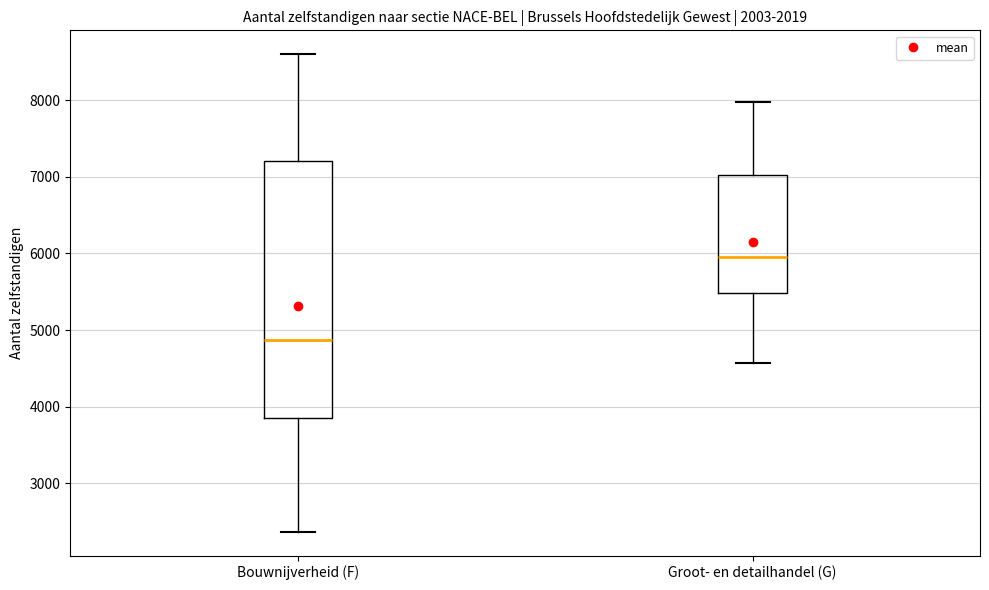

Which box's median line is the highest?

Groot- en detailhandel (G)